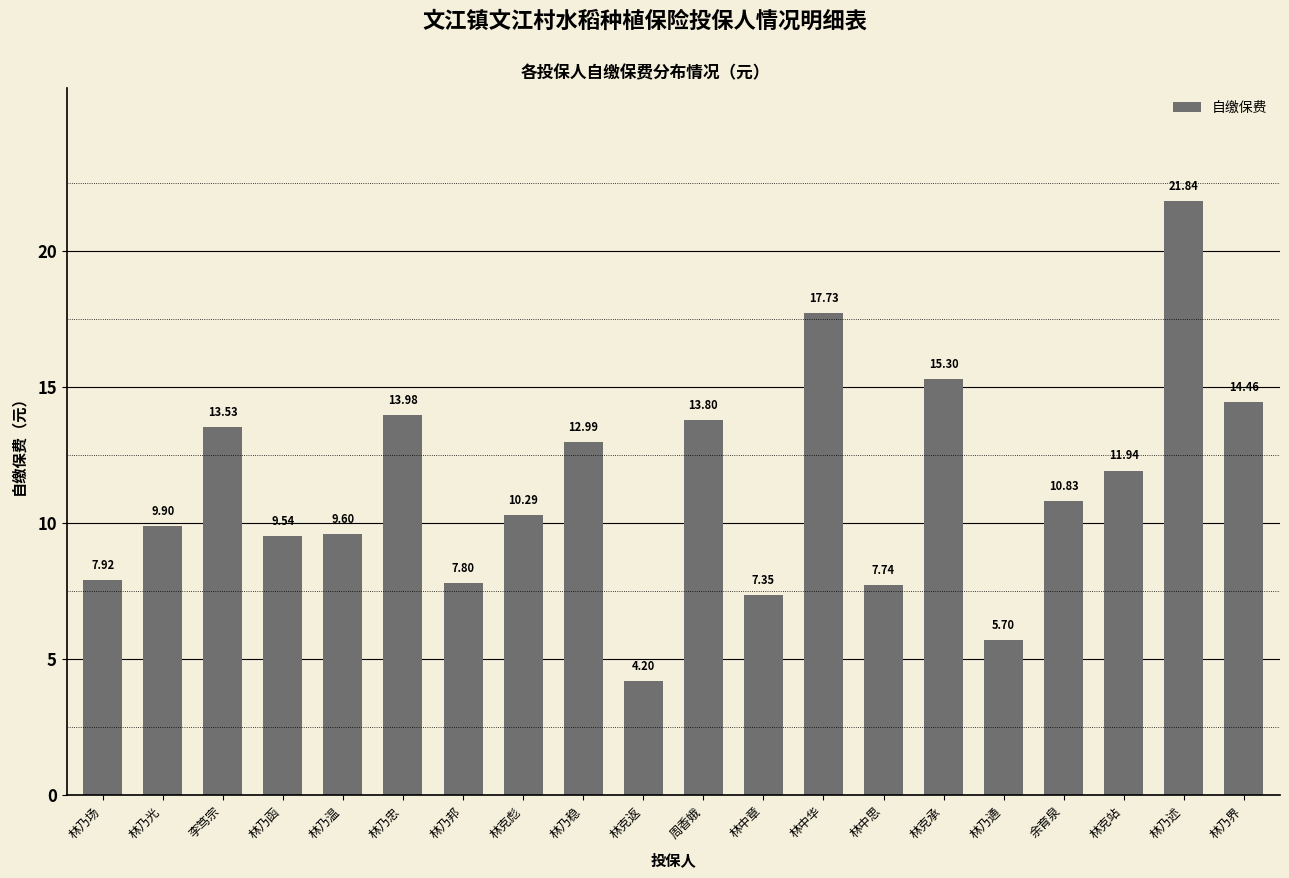

What is the average value?

11.3